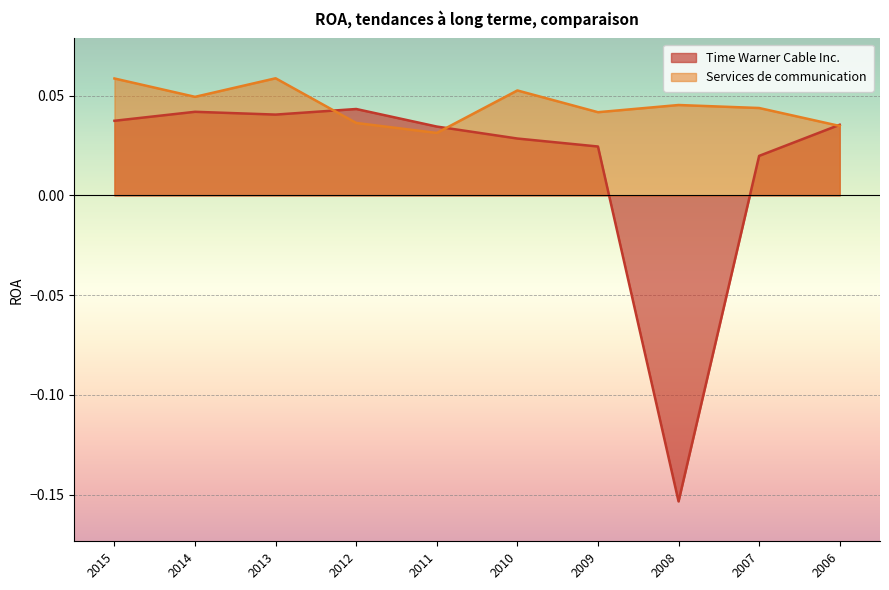

Reading left to right, what are all the values shown in this chart?

Time Warner Cable Inc.: 2015=0.0	2014=0.0	2013=0.0	2012=0.0	2011=0.0	2010=0.0	2009=0.0	2008=-0.2	2007=0.0	2006=0.0
Services de communication: 2015=0.1	2014=0.0	2013=0.1	2012=0.0	2011=0.0	2010=0.1	2009=0.0	2008=0.0	2007=0.0	2006=0.0